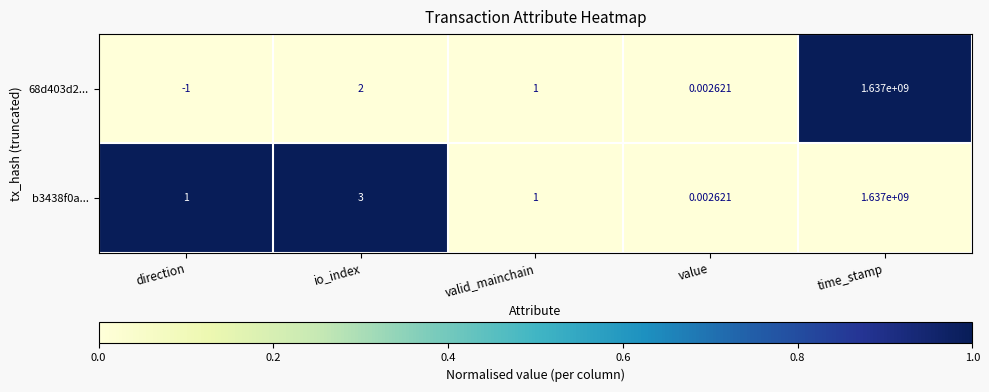

At which label is b3438f0a... closest to 818500000?

io_index